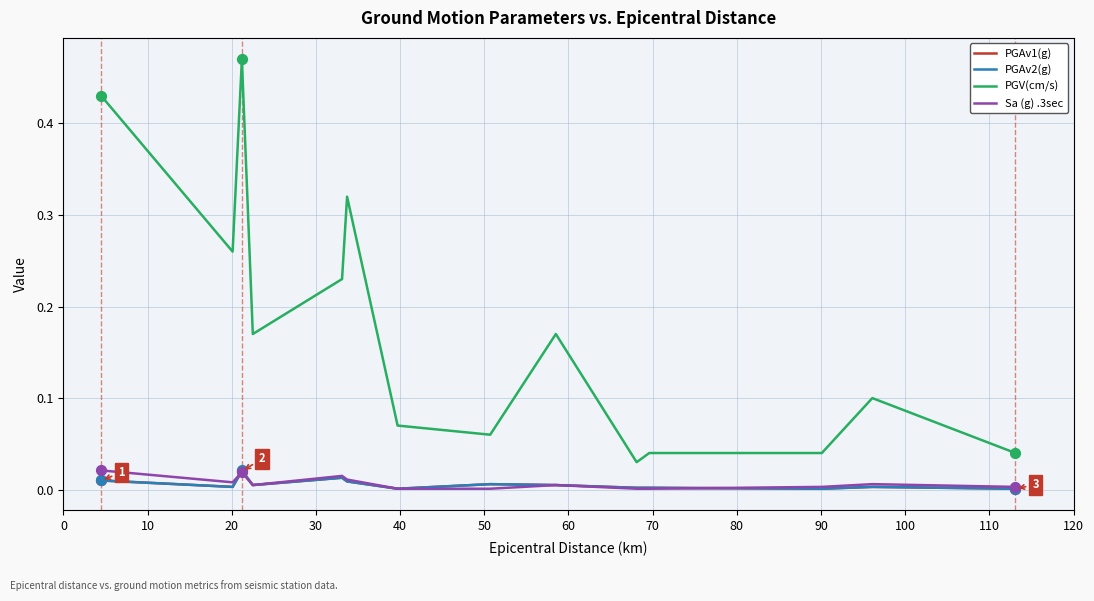

Which series has the largest total across all categories?

PGV(cm/s)